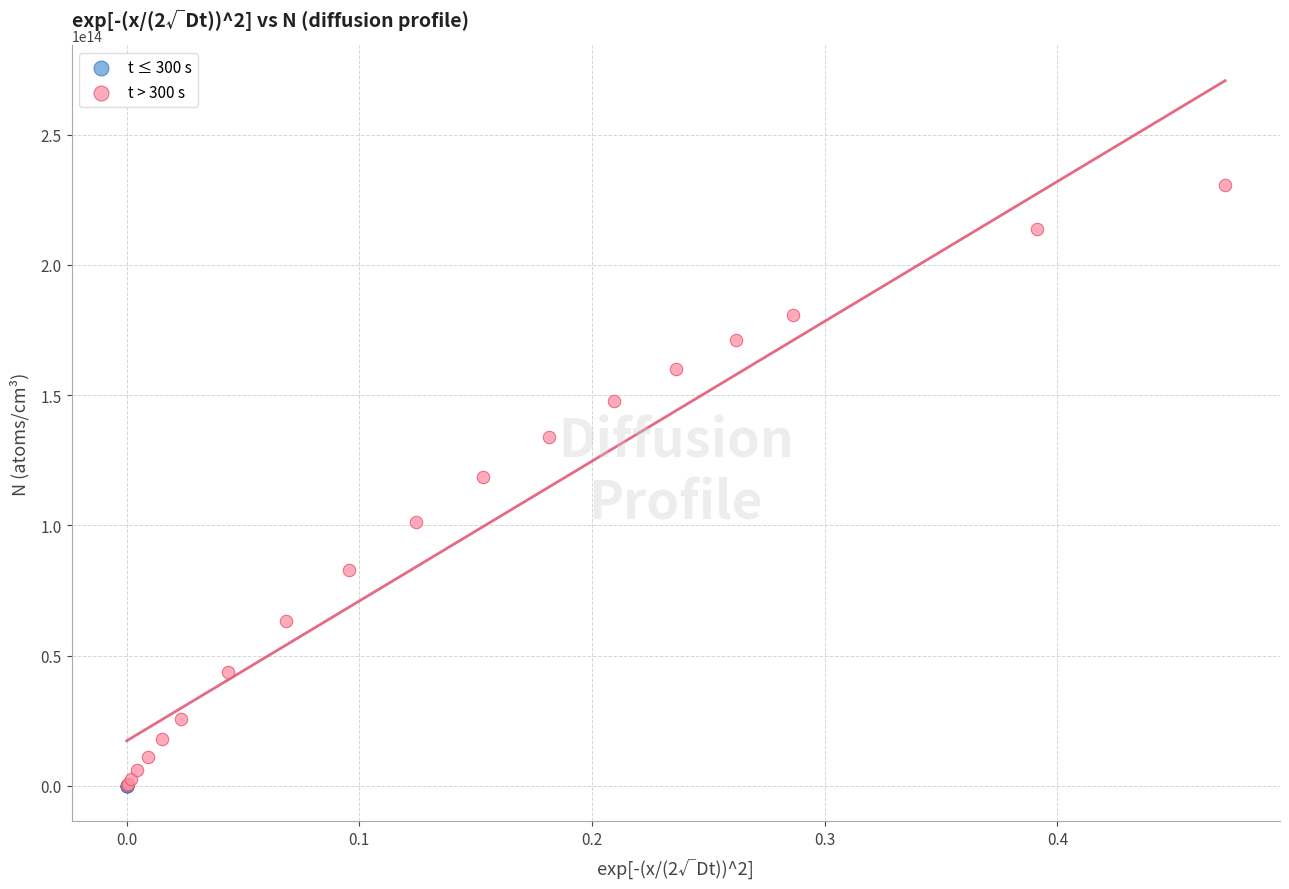

Which series has the largest Y range (max minus min)?

t > 300 s